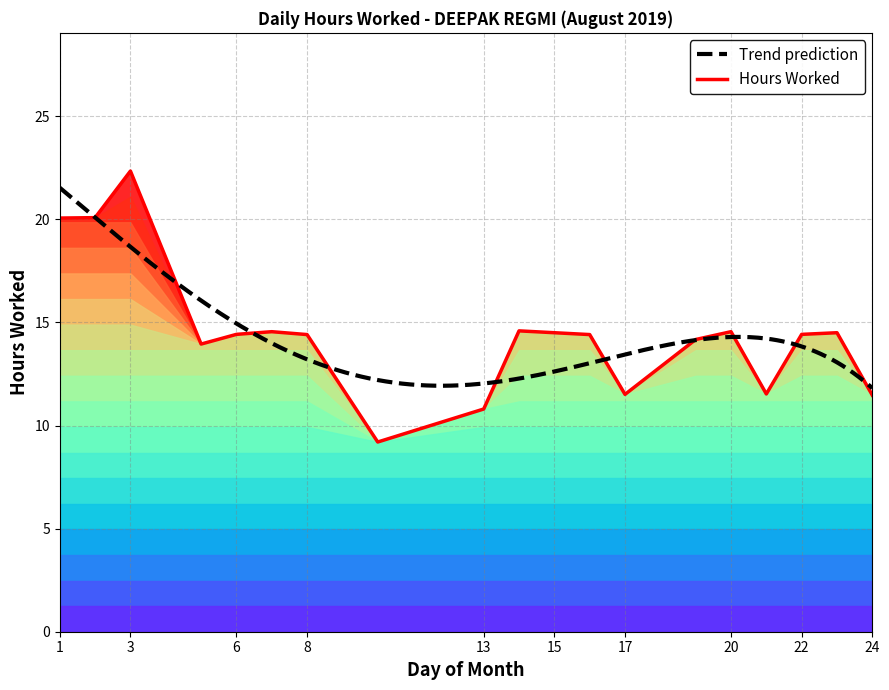

What is the difference between the maximum and minimum values?

13.1